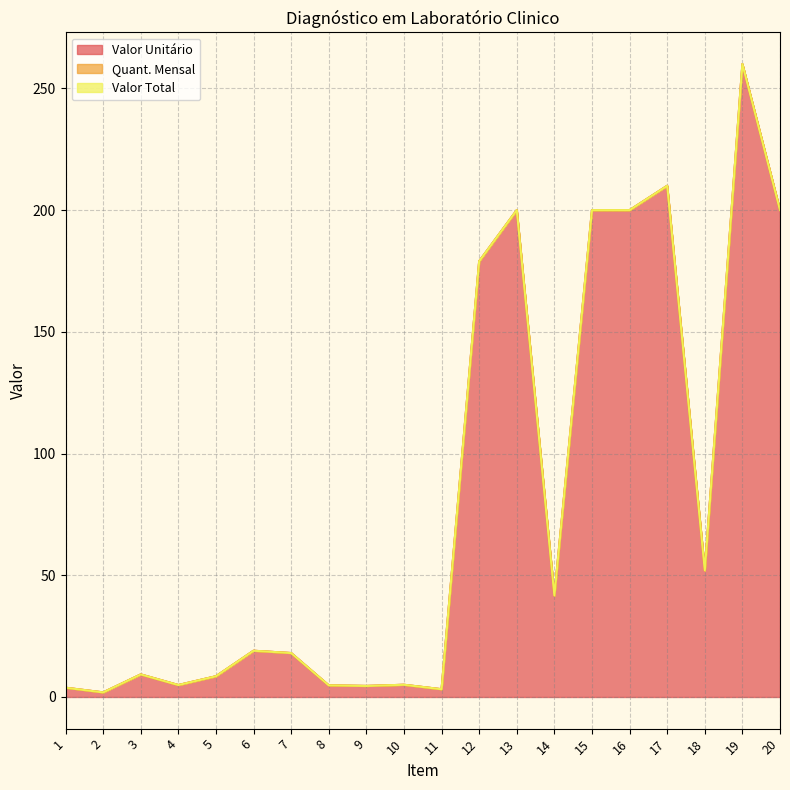

The value of Valor Total at 10 is 0.0. True or false?

True